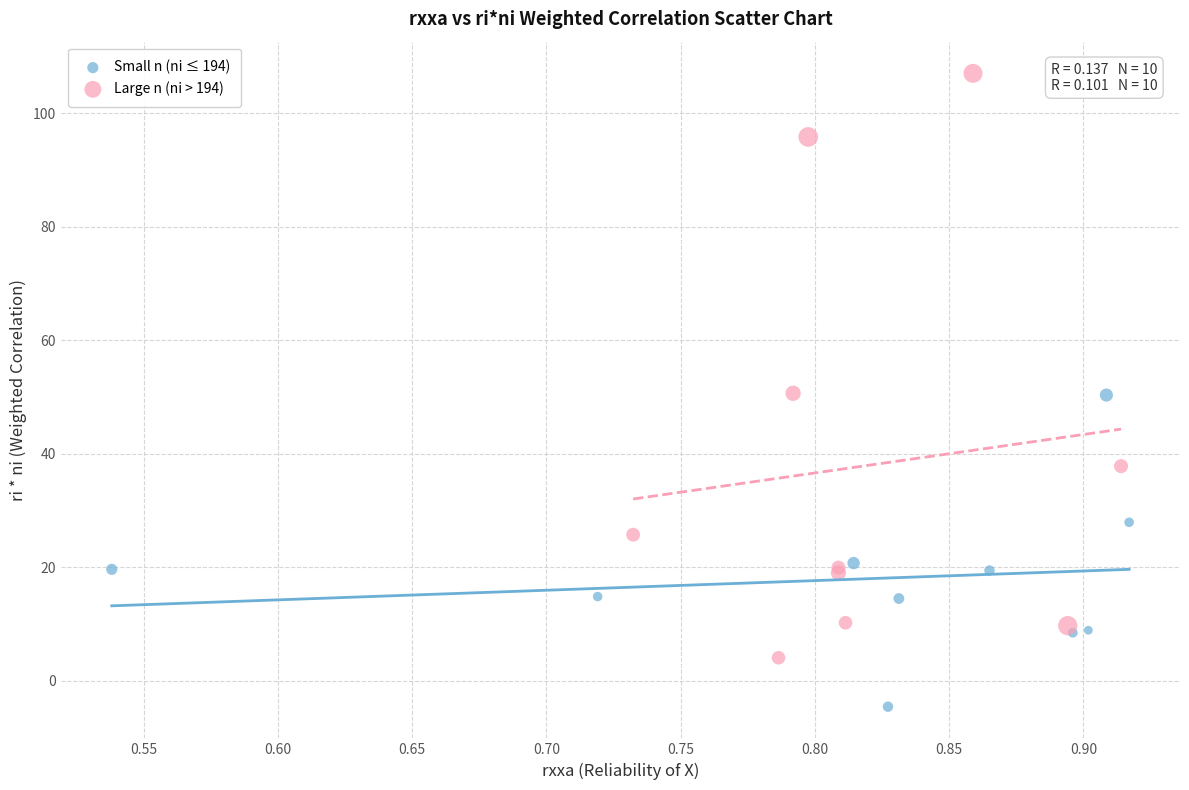

Which series contains the highest Y value?

Large n (ni > 194)